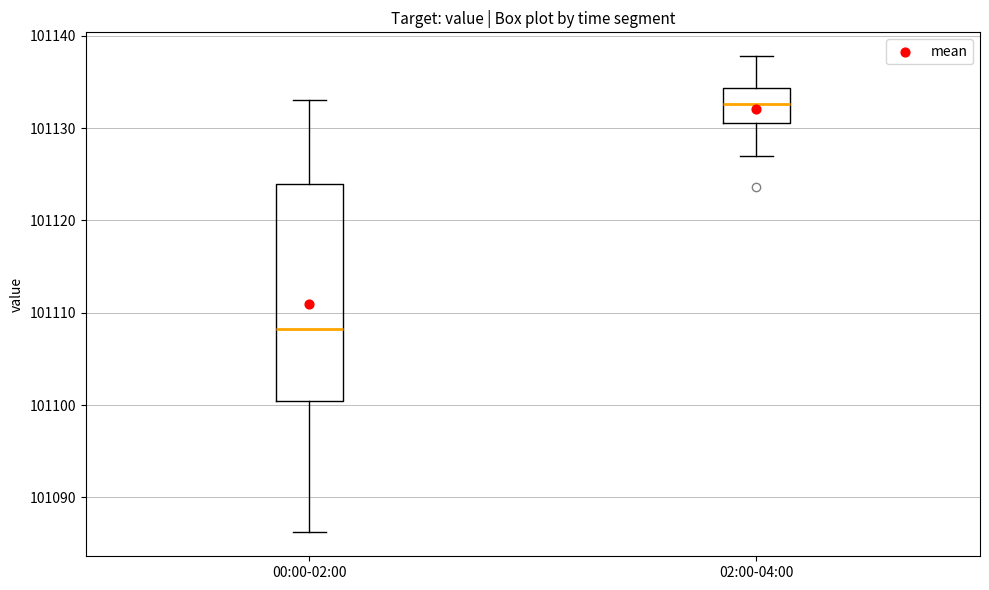

Where does the upper whisker of the box for 00:00-02:00 end on the y-axis? The values are not printed on the chart, so give them approximately, as read against the axis.

101133